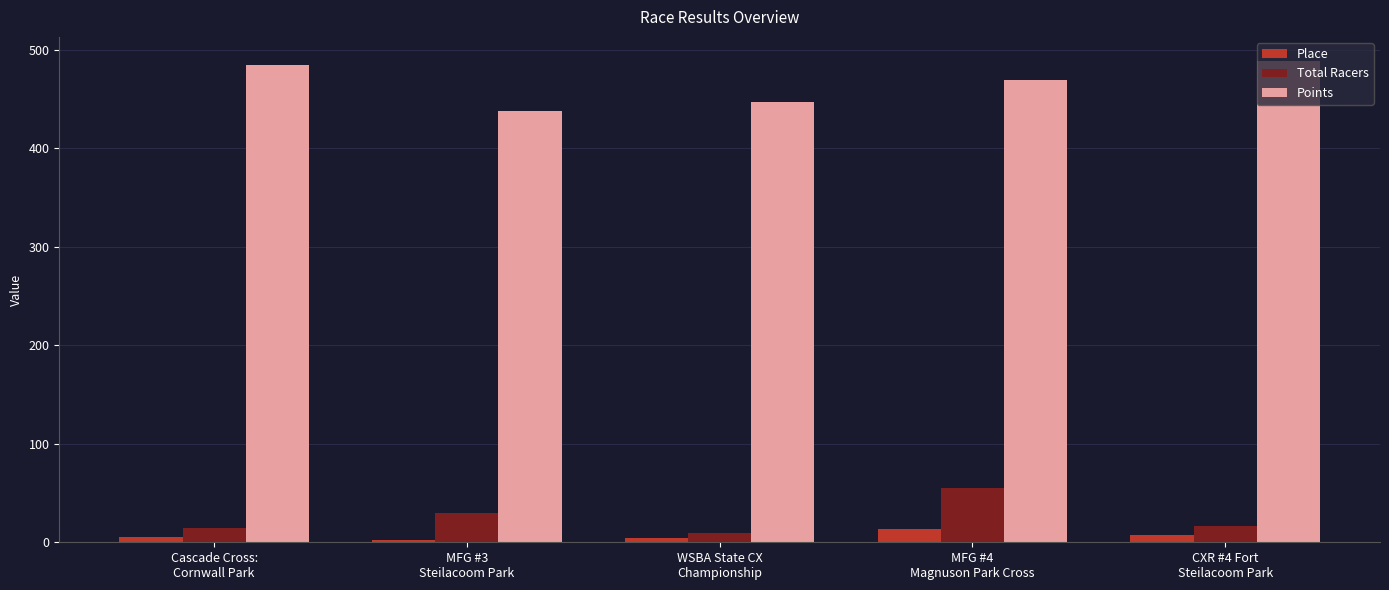

True or false: Points has a value of 447.2 at WSBA State CX
Championship.

True